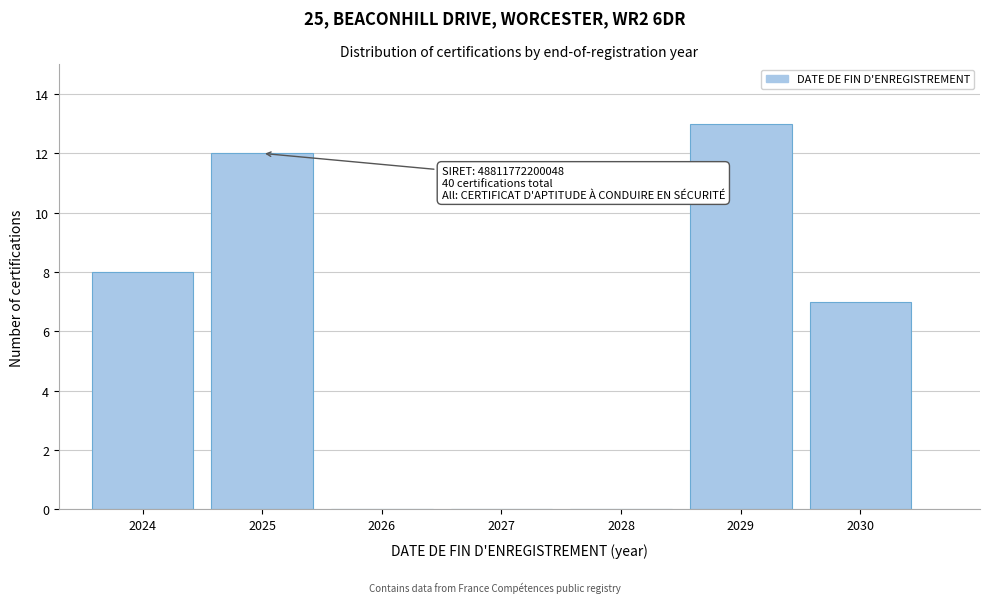

Reading left to right, what are all the values shown in this chart?

2024=8	2025=12	2026=0	2027=0	2028=0	2029=13	2030=7